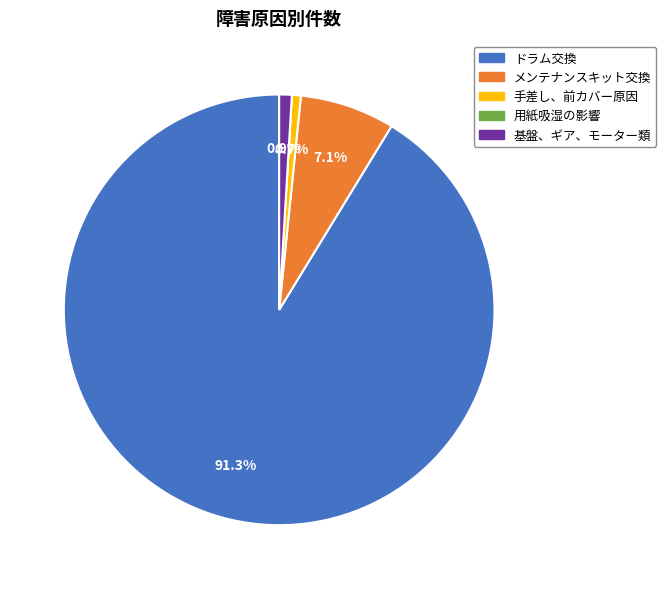

What is the ratio of the value at メンテナンスキット交換 to the value at 基盤、ギア、モーター類?

7.6